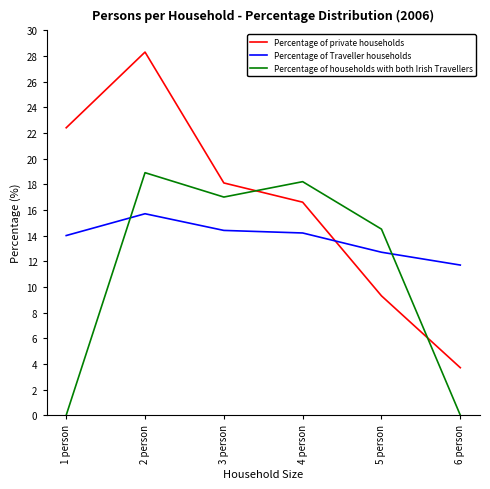

At which label does Percentage of Traveller households reach its minimum?

6 person